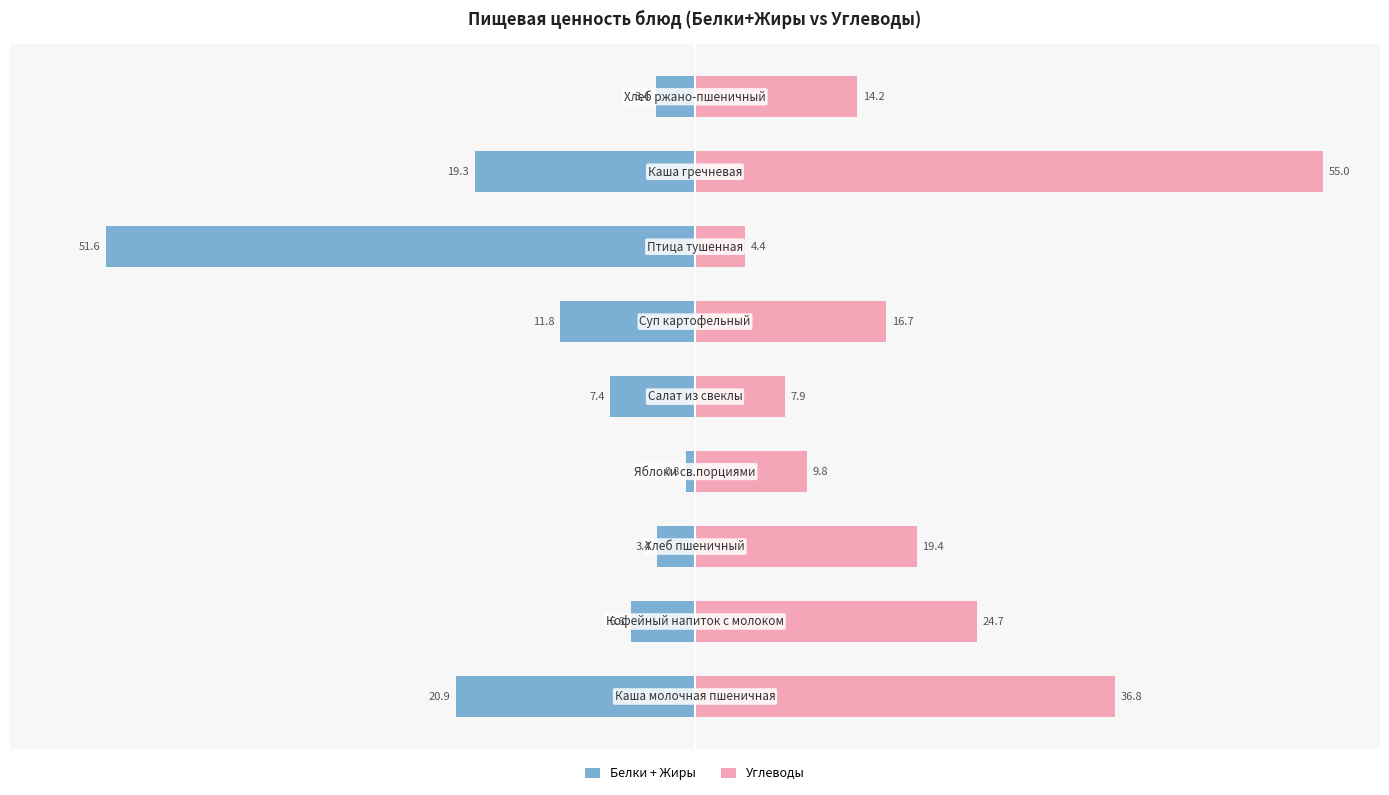

What is the value of the Углеводы bar at the 6th from the left?

16.7